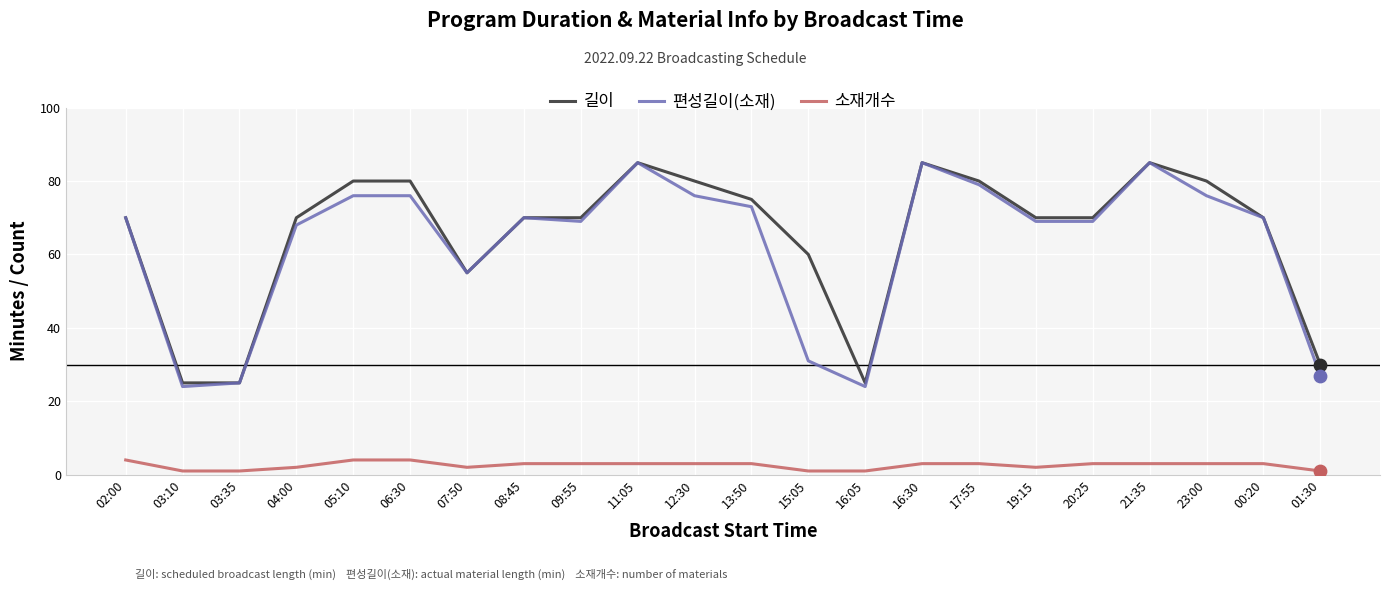

What is the total value across all series at 23:00?

159